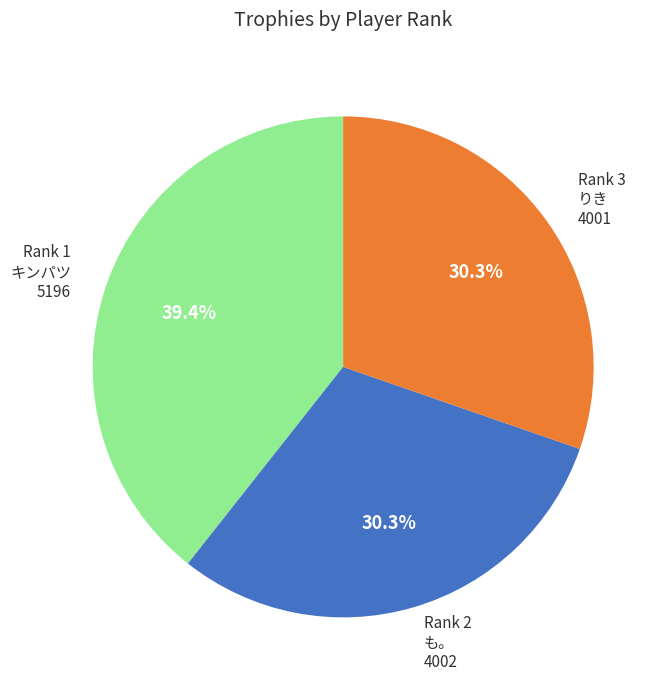

What portion of the pie excludes Rank 2 も。?

69.7%